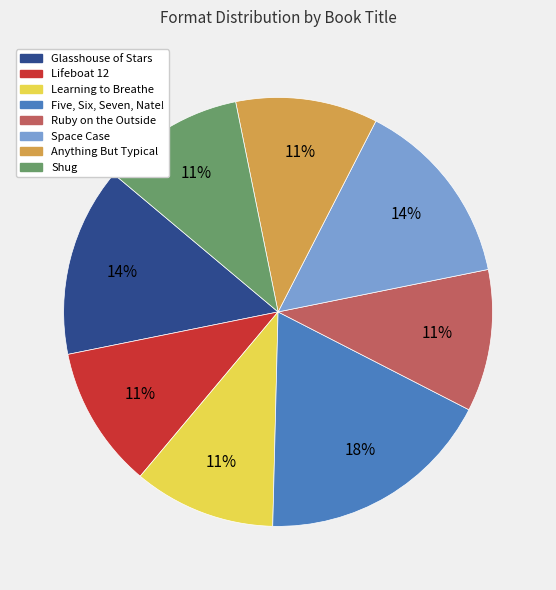

Between Five, Six, Seven, Nate! and Shug, which is larger?

Five, Six, Seven, Nate!